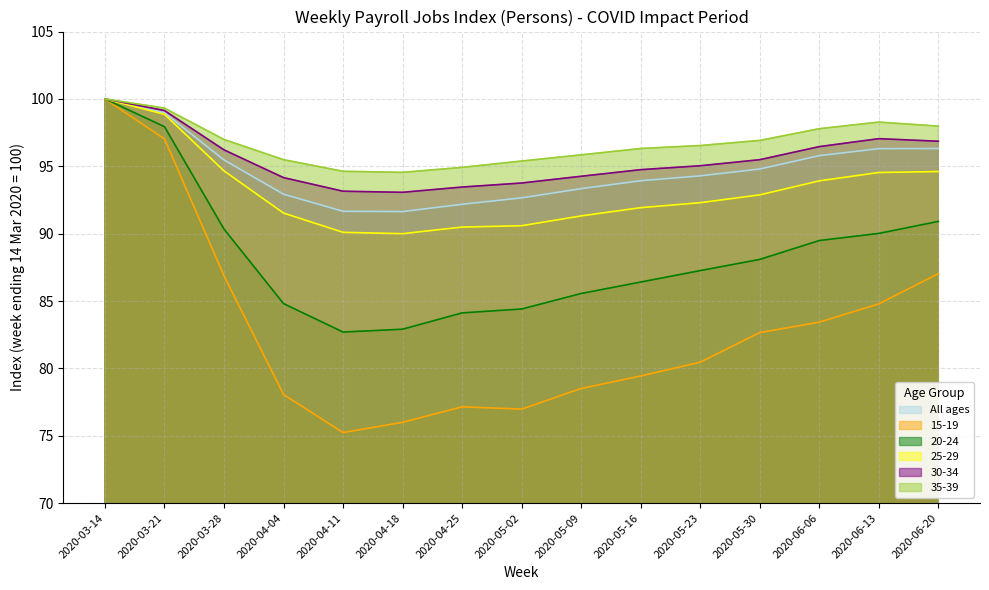

Which has a higher value, 2020-03-21 or 2020-06-06?

2020-03-21